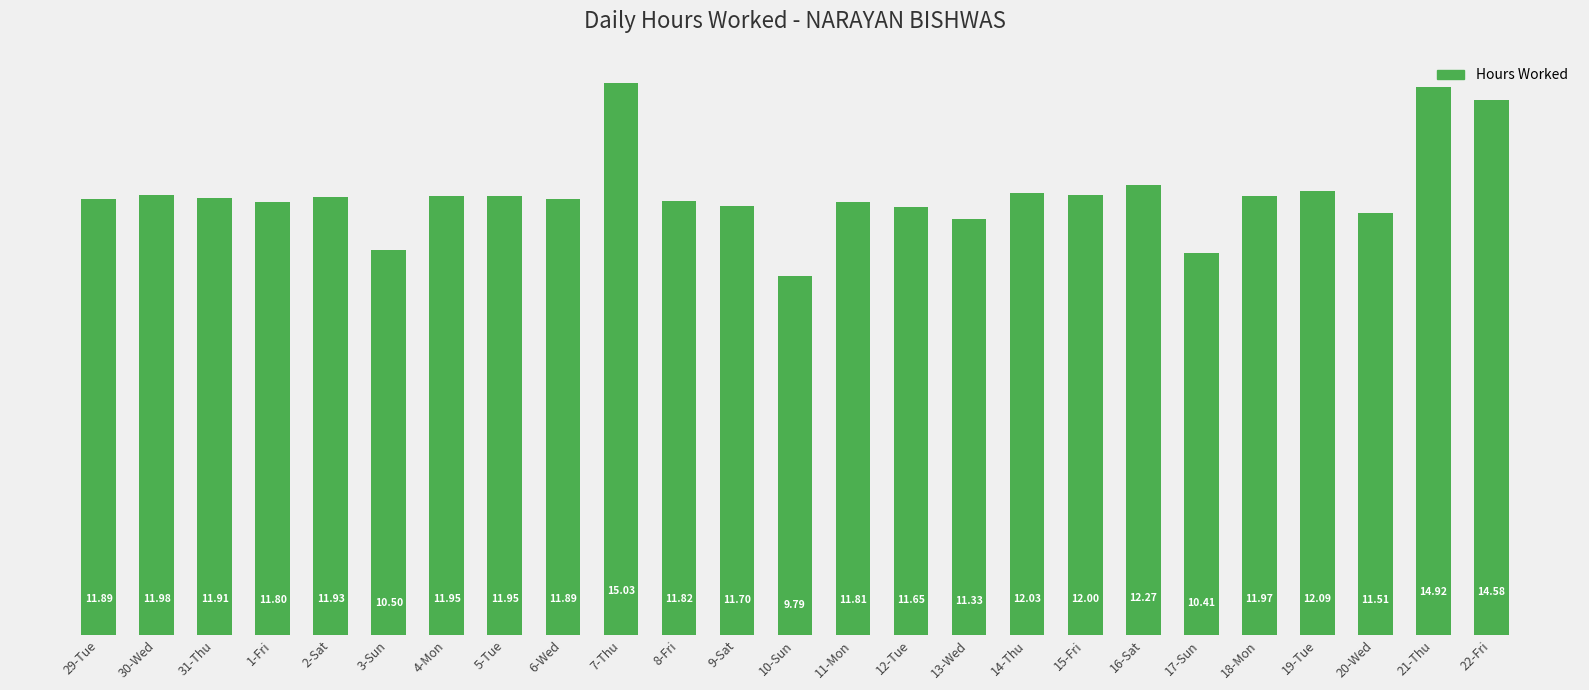

Between 8-Fri and 21-Thu, which is larger?

21-Thu